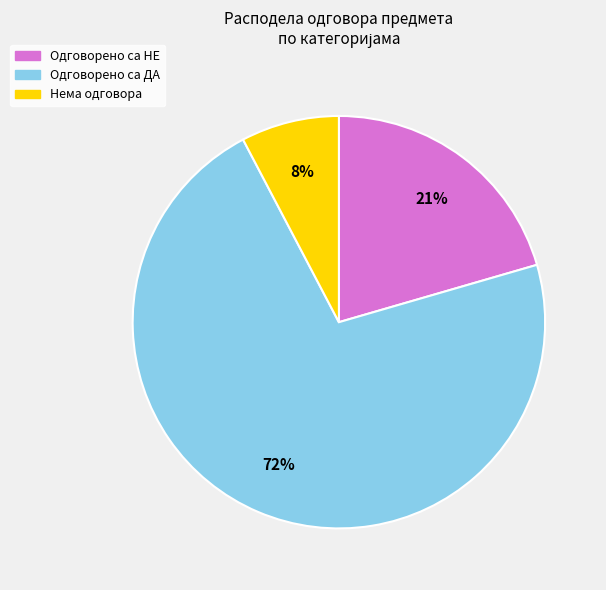

Which has a higher value, Нема одговора or Одговорено са ДА?

Одговорено са ДА